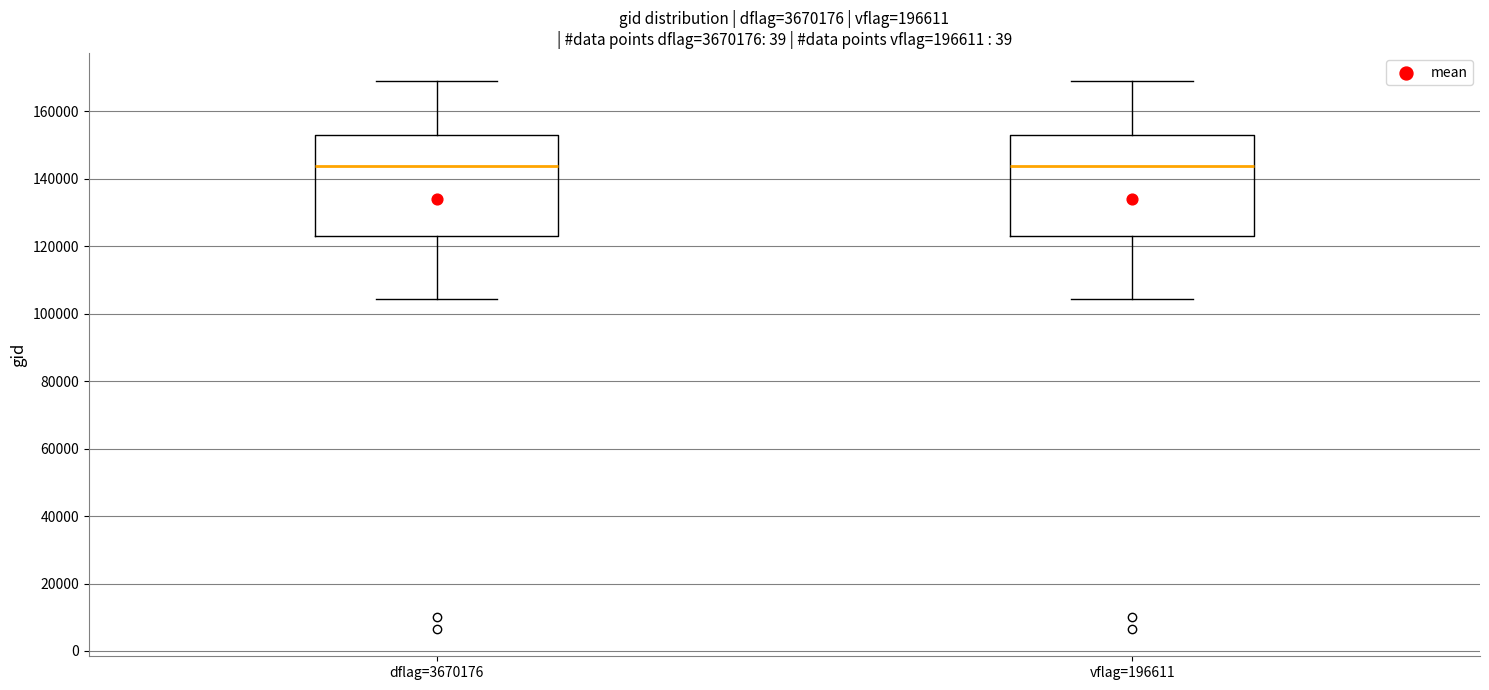

Where is the upper edge of the box for dflag=3670176 on the y-axis? The values are not printed on the chart, so give them approximately, as read against the axis.

152000